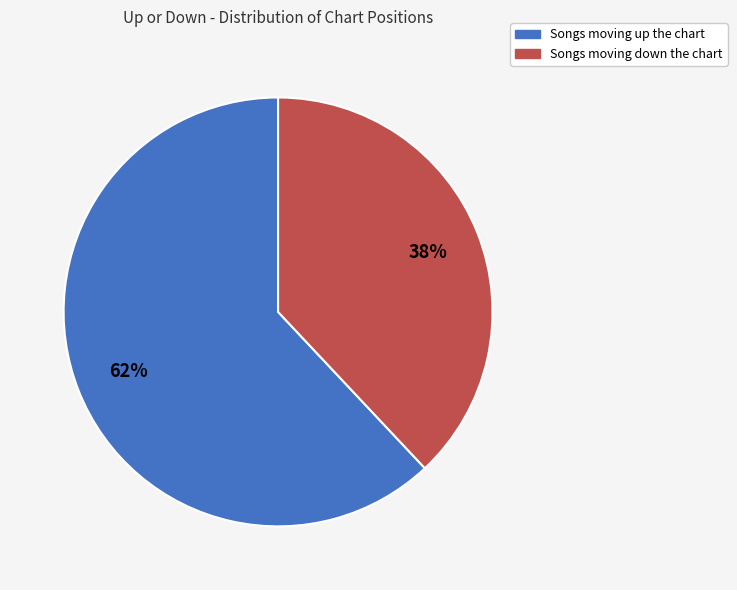

To the nearest percent, what is the average slice percentage?

50%